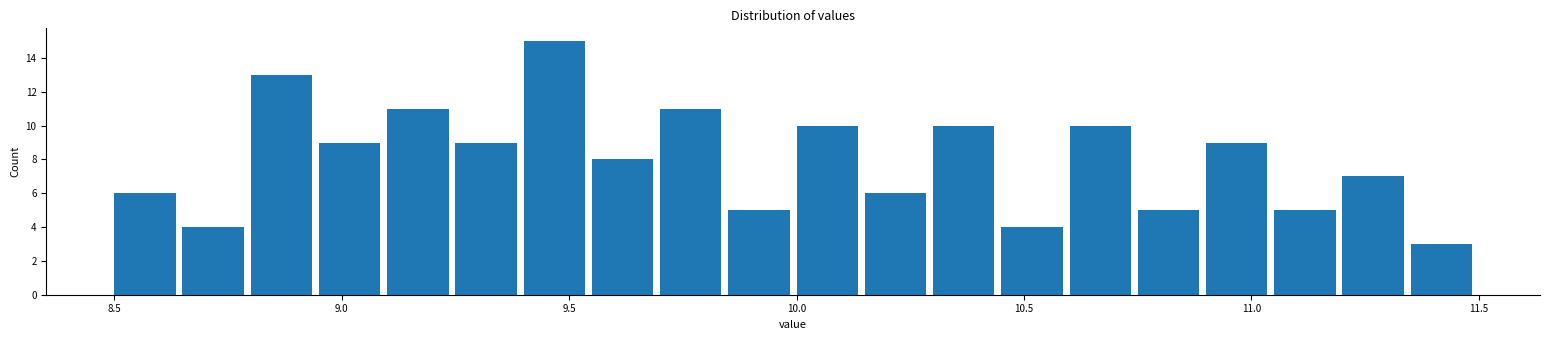

Read against the x-axis, roughly where is the centre of the tallest bar?

9.45